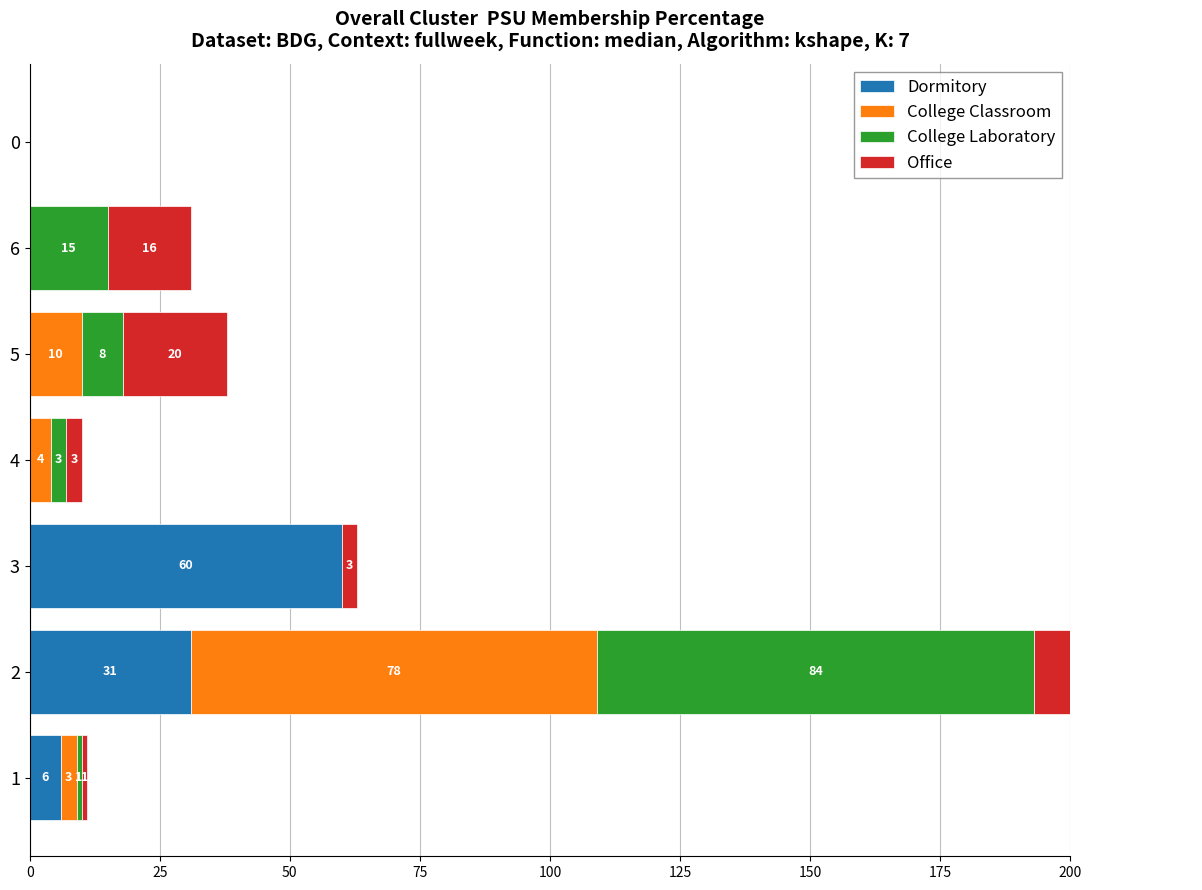

How many values in College Laboratory are above zero?

5